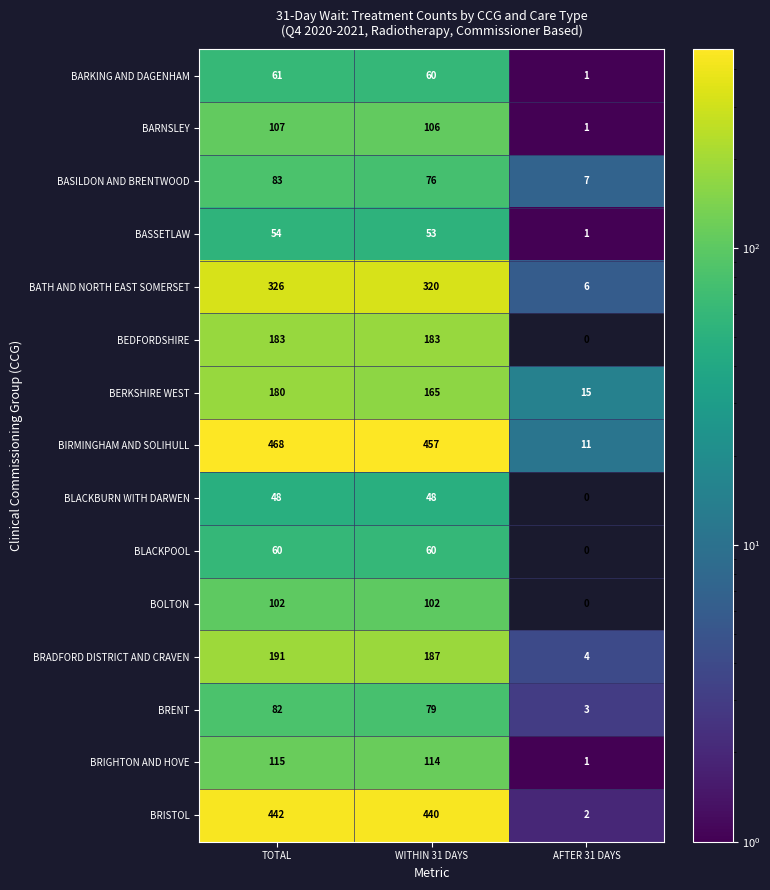

List the series in order of their peak value, highest first.

BIRMINGHAM AND SOLIHULL, BRISTOL, BATH AND NORTH EAST SOMERSET, BRADFORD DISTRICT AND CRAVEN, BEDFORDSHIRE, BERKSHIRE WEST, BRIGHTON AND HOVE, BARNSLEY, BOLTON, BASILDON AND BRENTWOOD, BRENT, BARKING AND DAGENHAM, BLACKPOOL, BASSETLAW, BLACKBURN WITH DARWEN